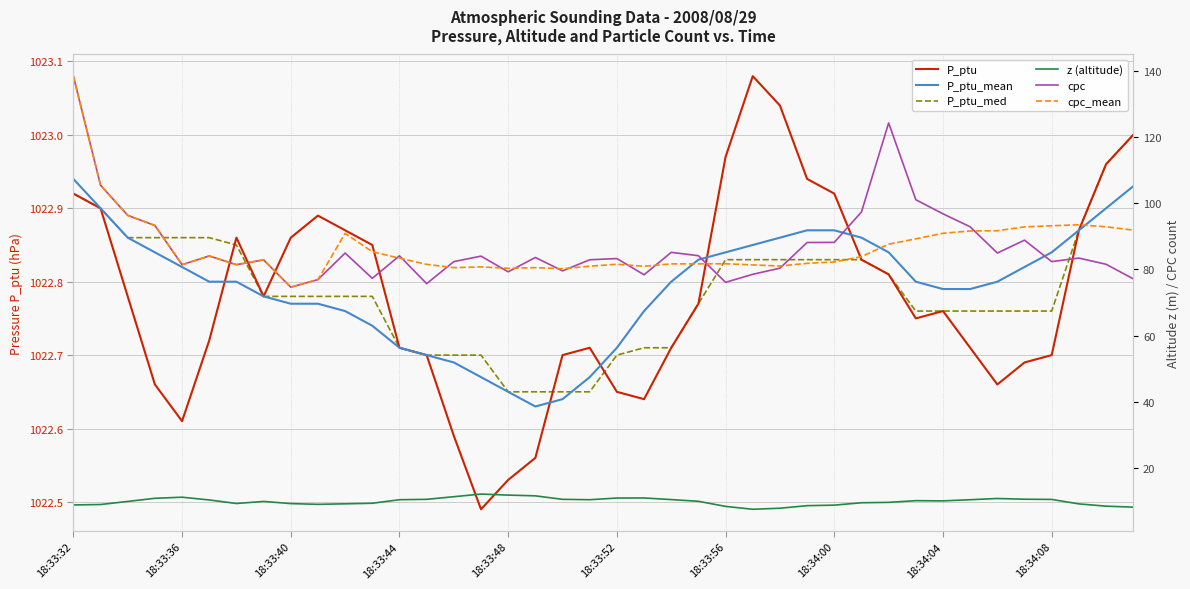

True or false: z (altitude) and cpc_mean cross at least once.

False